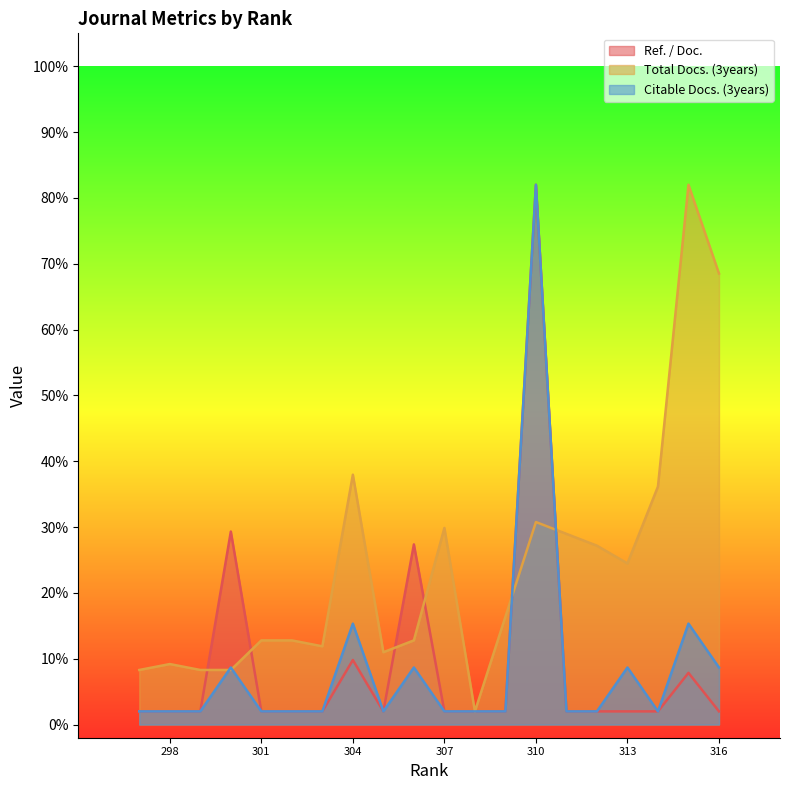

At which label is Citable Docs. (3years) closest to 41?

315